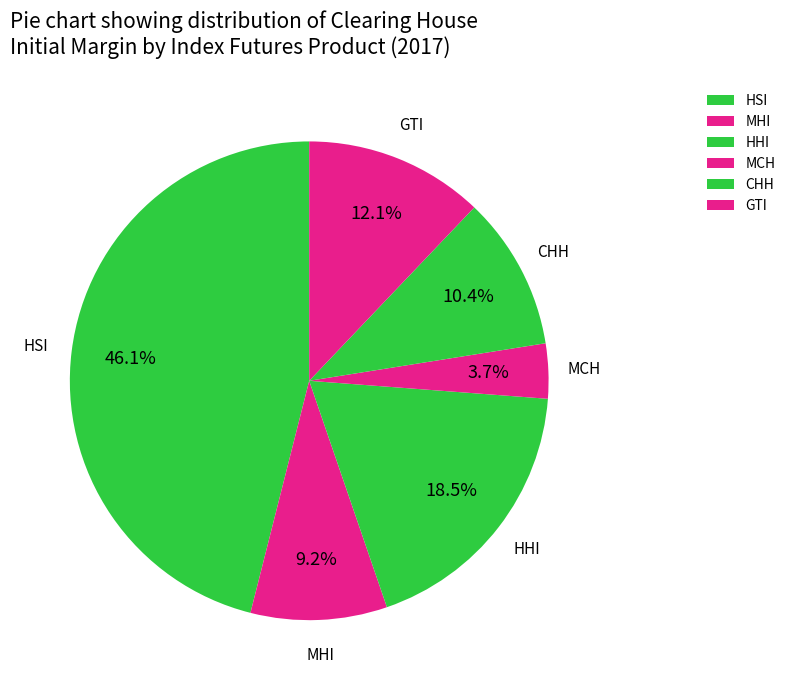

How many segments does this pie chart have?

6